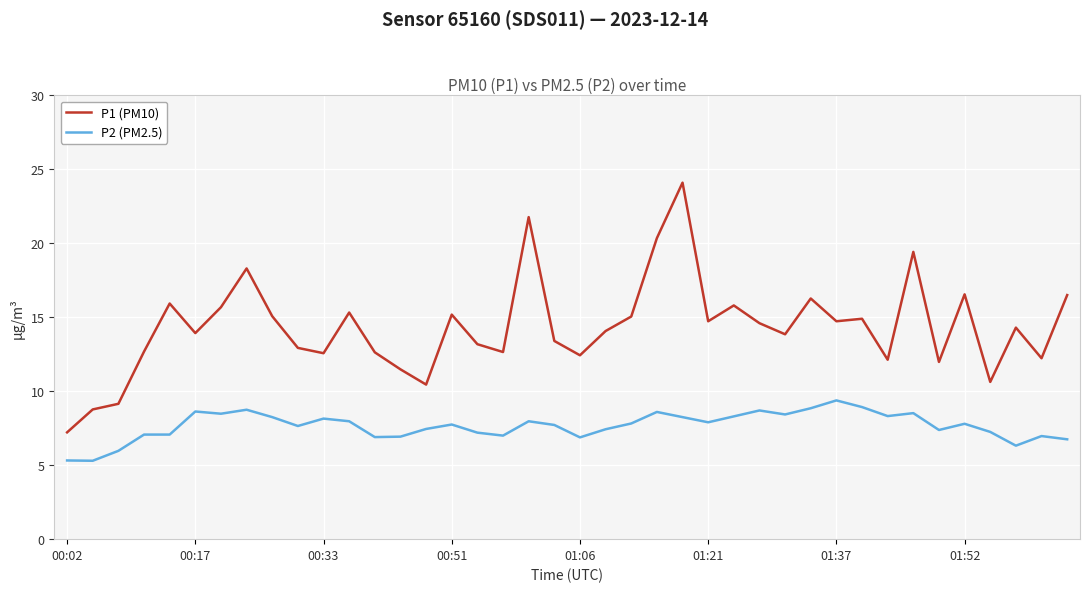

What is the sum of all P2 (PM2.5) values?

306.3